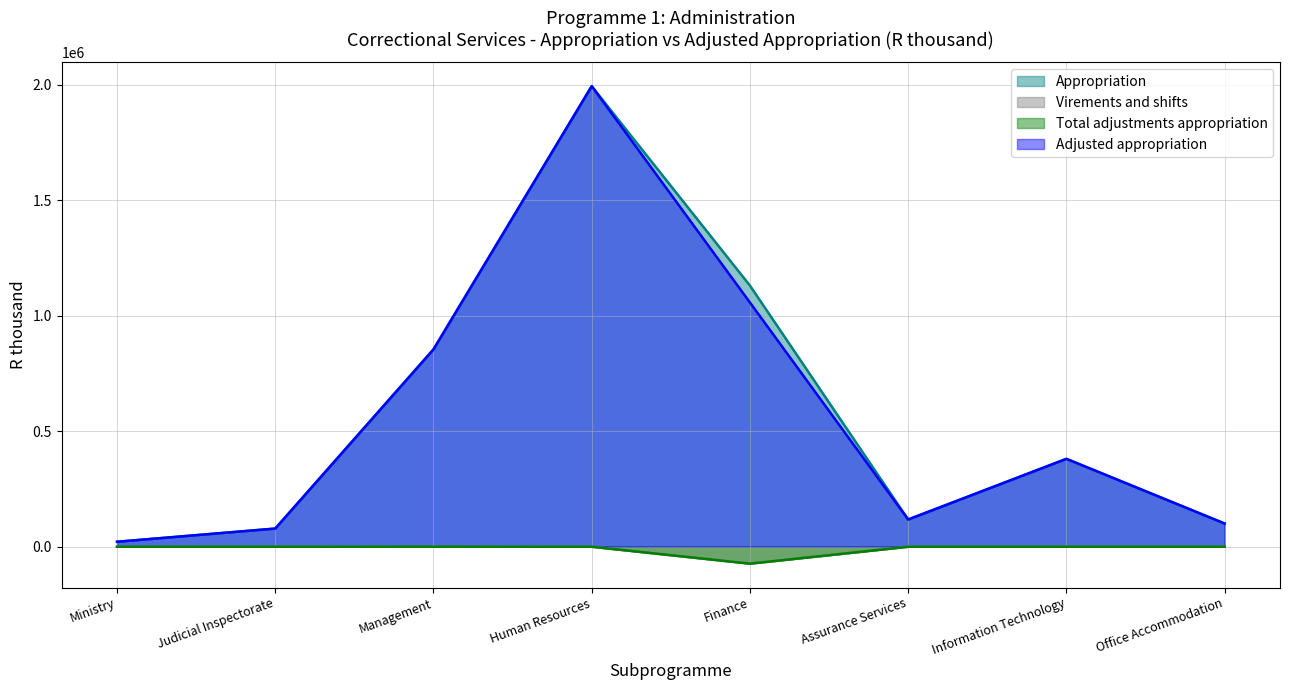

What are all the series names shown in the legend?

Appropriation, Virements and shifts, Total adjustments appropriation, Adjusted appropriation